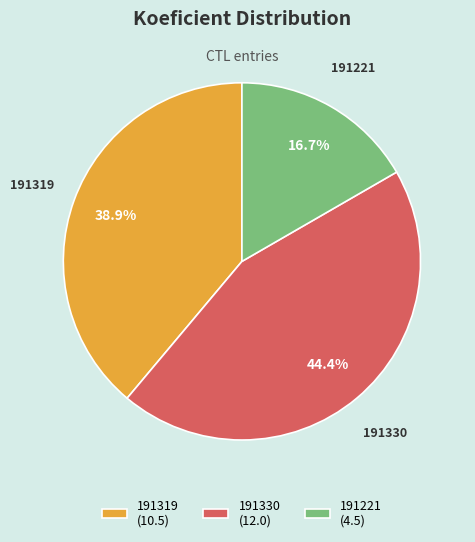

Count the number of slices in the pie.

3